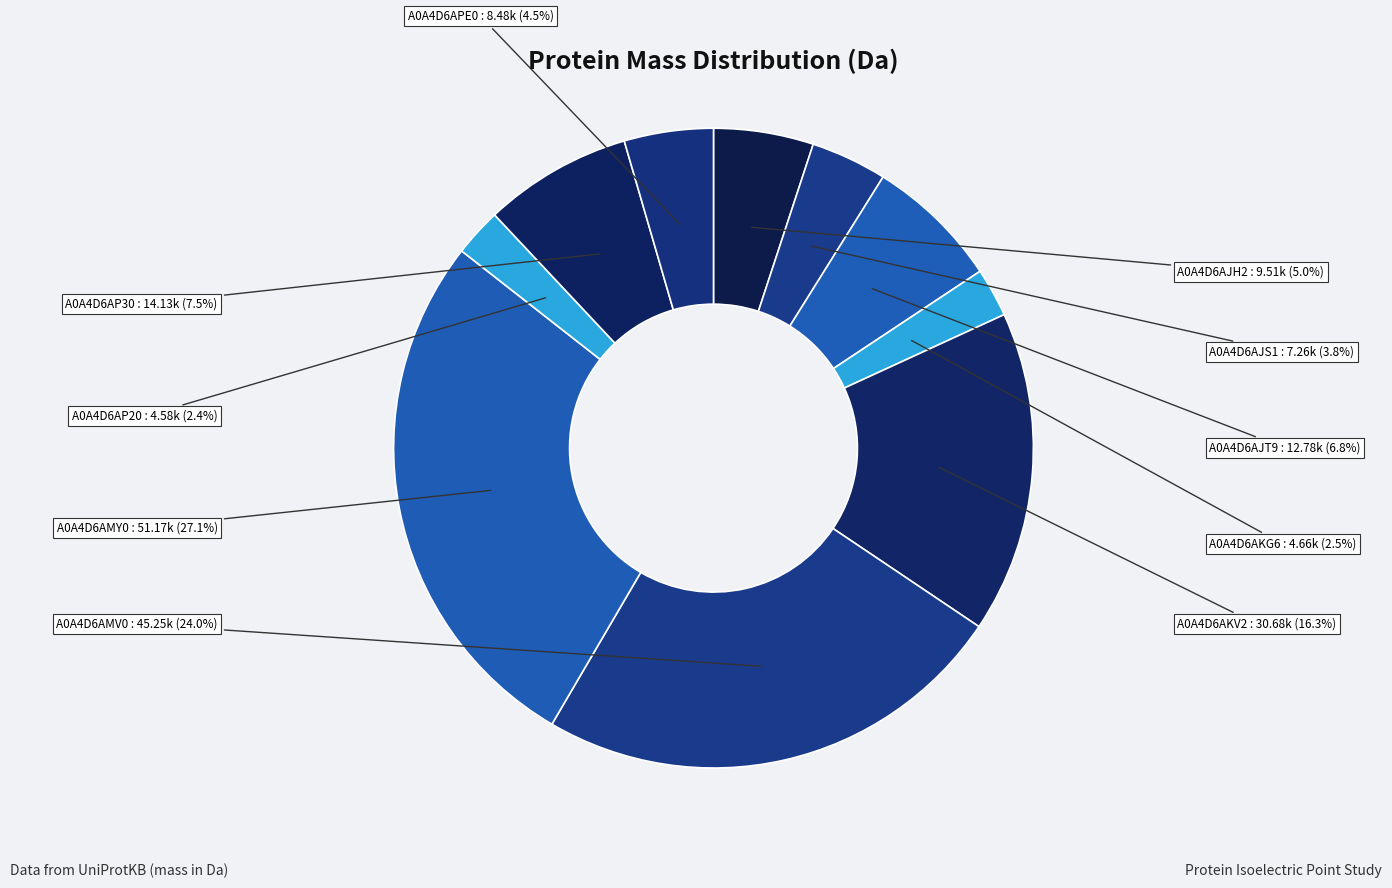

Do A0A4D6AP30 and A0A4D6AMY0 together represent more than half of the pie?

No